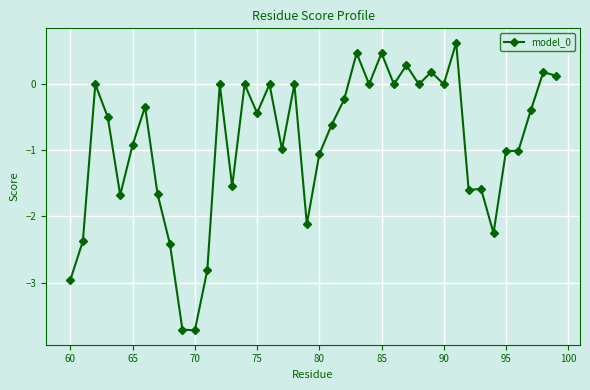

What is the average value?

-0.9